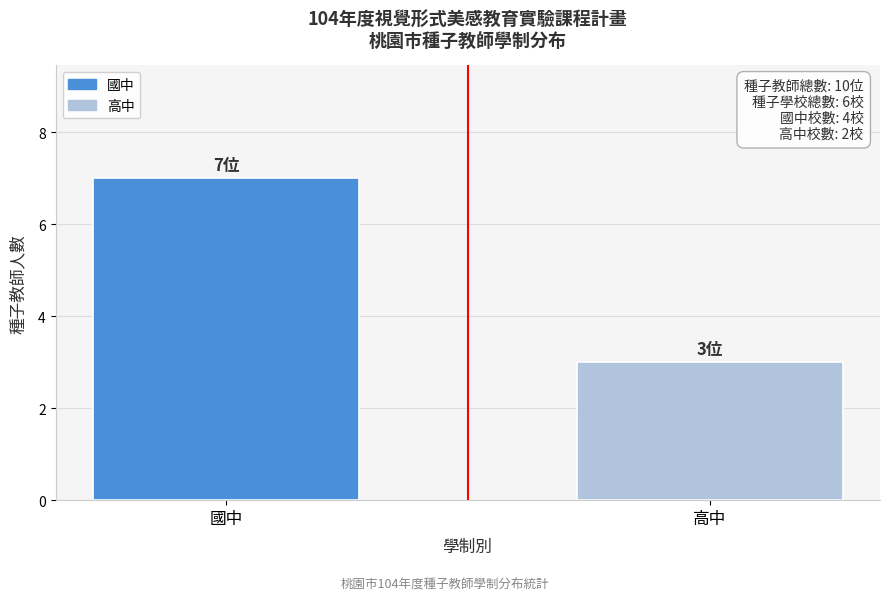

Reading right to left, what are all the values shown in this chart?

高中=3	國中=7